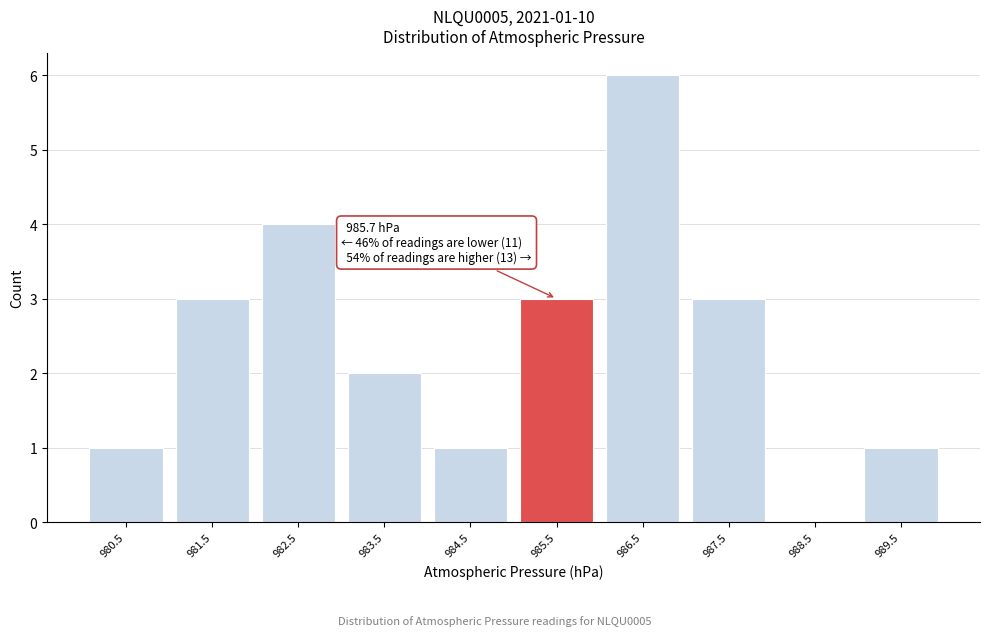

Reading left to right, what are all the values shown in this chart?

980.5=1	981.5=3	982.5=4	983.5=2	984.5=1	985.5=3	986.5=6	987.5=3	988.5=0	989.5=1